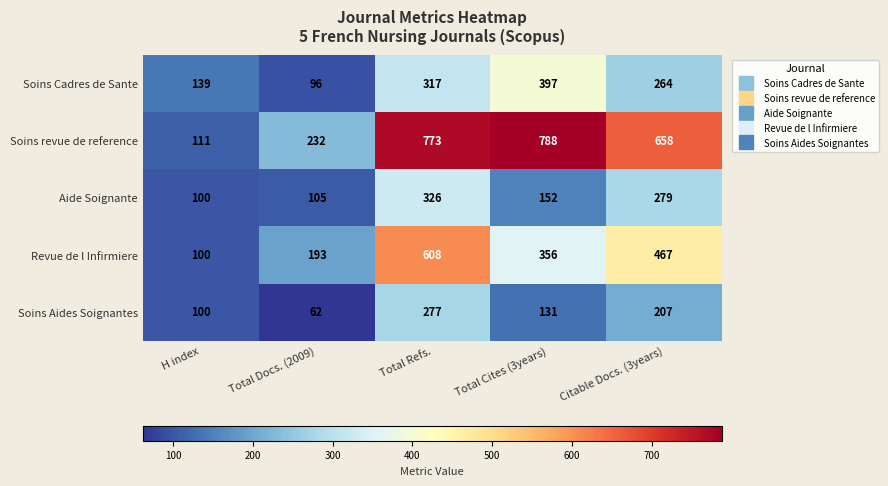

The value of Soins revue de reference at Total Cites (3years) is 788. True or false?

True